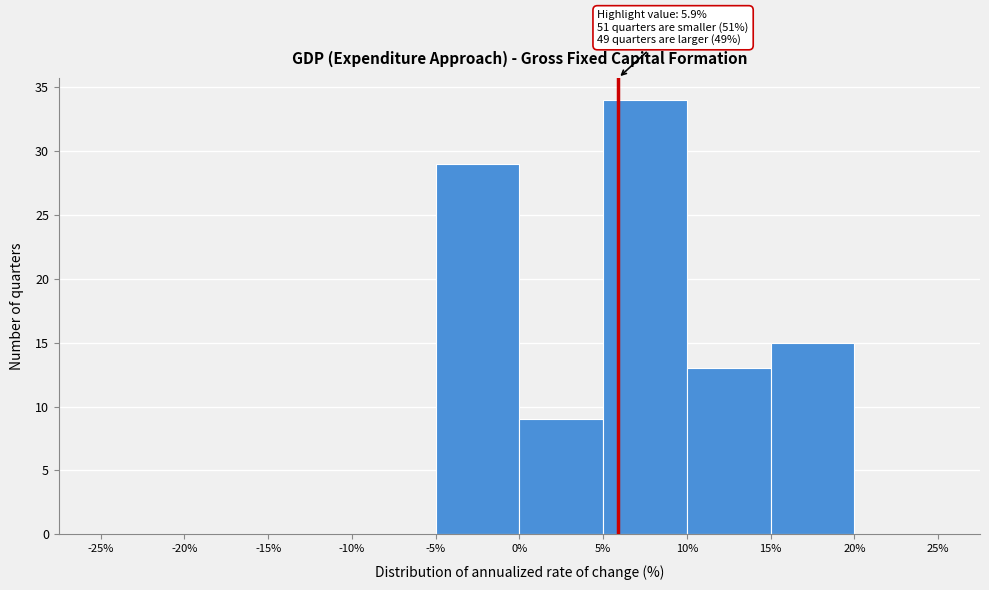

Which range on the x-axis has the tallest bar?

5% to 10%